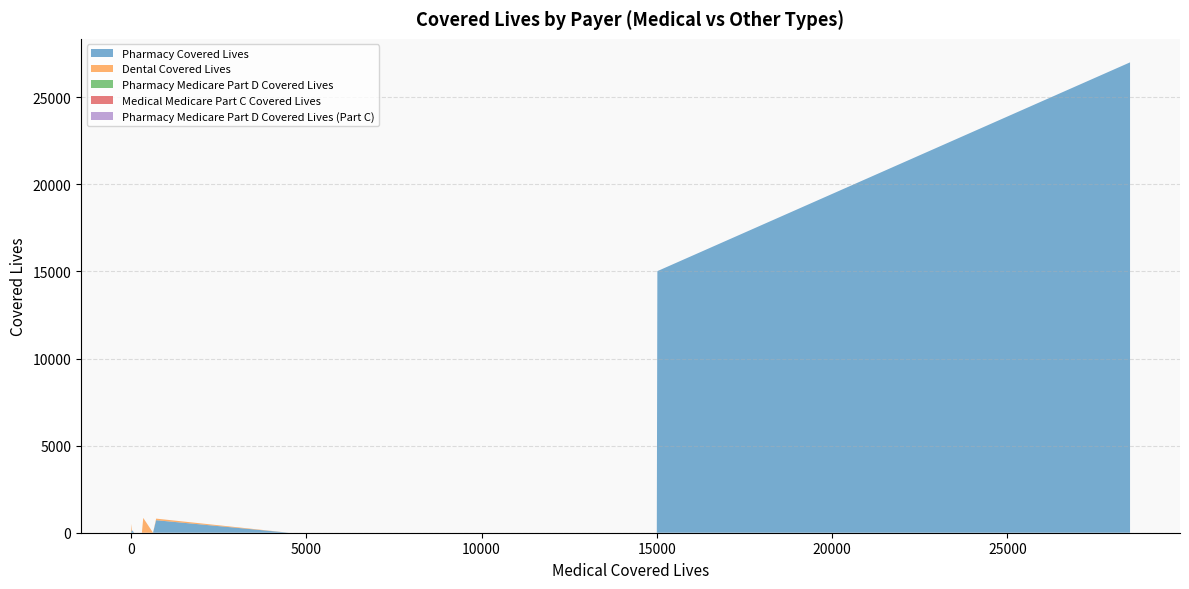

Reading left to right, what are all the values shown in this chart?

Pharmacy Covered Lives: 0=0	0=9737	311=0	15016=15016	718=718	15000=0	0=0	350=0	91=0	0=0	0=0	0=3500	28500=27000	28500=27000	4500=0	0=3746	629=0	200=0	21=154
Dental Covered Lives: 0=0	0=0	311=0	15016=0	718=92	15000=0	0=0	350=850	91=0	0=0	0=520	0=3000	28500=0	28500=0	4500=0	0=0	629=0	200=0	21=5
Pharmacy Medicare Part D Covered Lives: 0=1278	0=0	311=0	15016=0	718=0	15000=0	0=465	350=0	91=0	0=0	0=0	0=3500	28500=0	28500=0	4500=0	0=33	629=0	200=0	21=5
Medical Medicare Part C Covered Lives: 0=0	0=0	311=0	15016=0	718=0	15000=0	0=0	350=0	91=0	0=0	0=0	0=0	28500=0	28500=0	4500=0	0=0	629=0	200=0	21=0
Pharmacy Medicare Part D Covered Lives (Part C): 0=0	0=0	311=0	15016=0	718=0	15000=0	0=0	350=0	91=0	0=0	0=0	0=0	28500=0	28500=0	4500=0	0=0	629=0	200=0	21=0